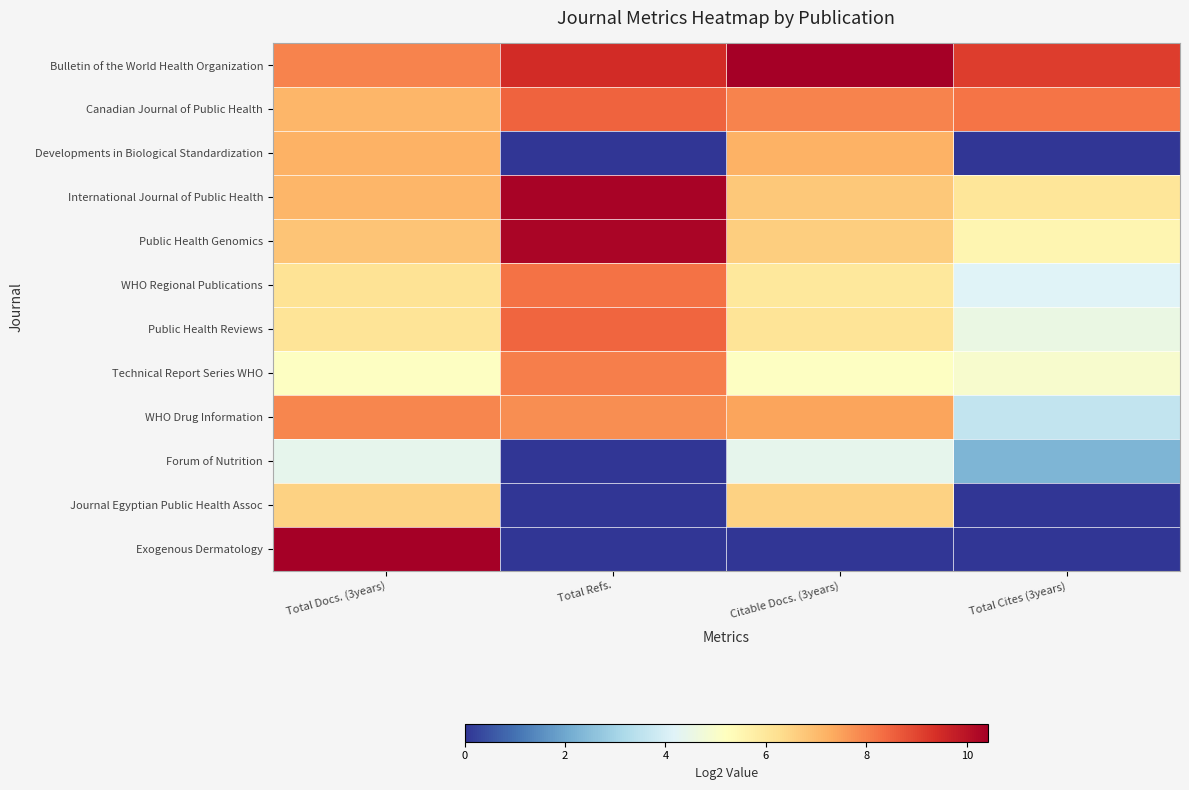

Which series has the largest total across all categories?

Bulletin of the World Health Organization